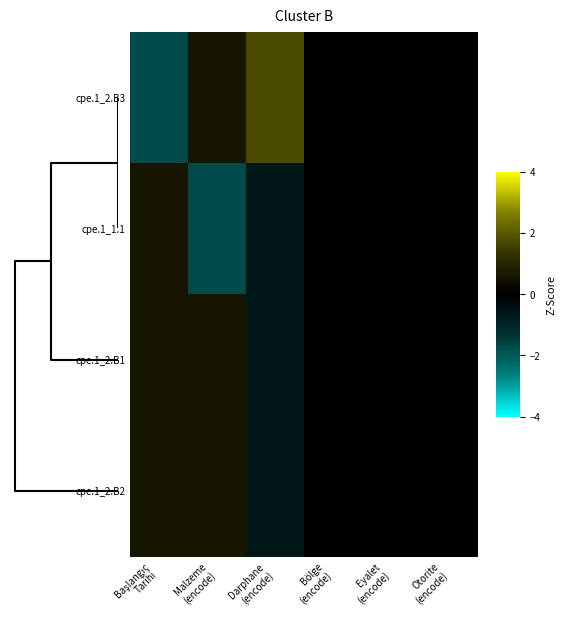

What is the maximum value shown in the chart?

1.7